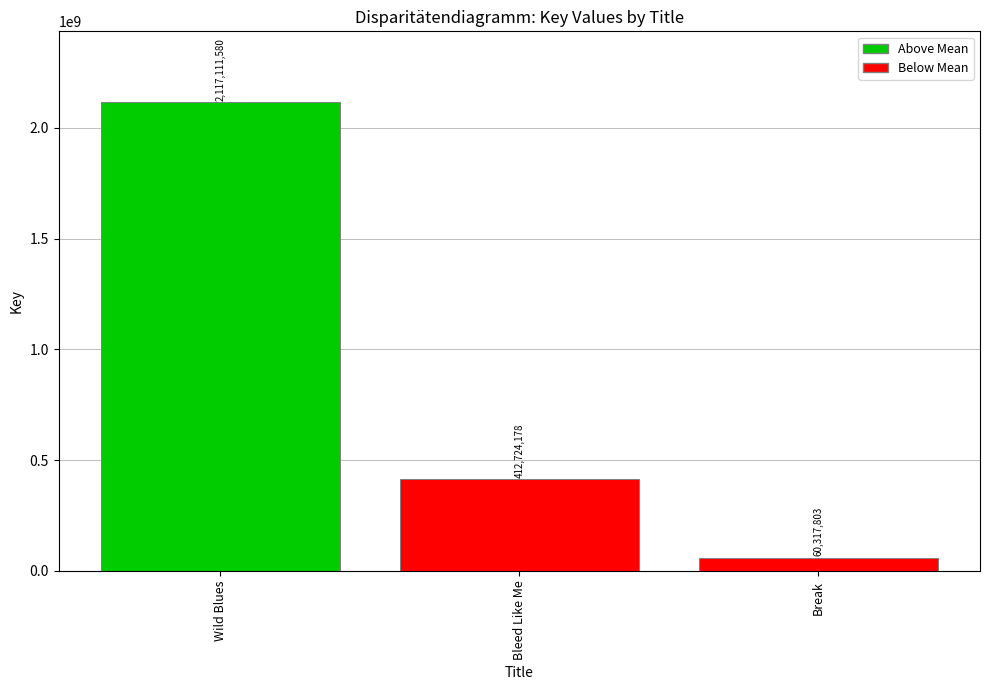

Which category has the lowest value across all series?

Break